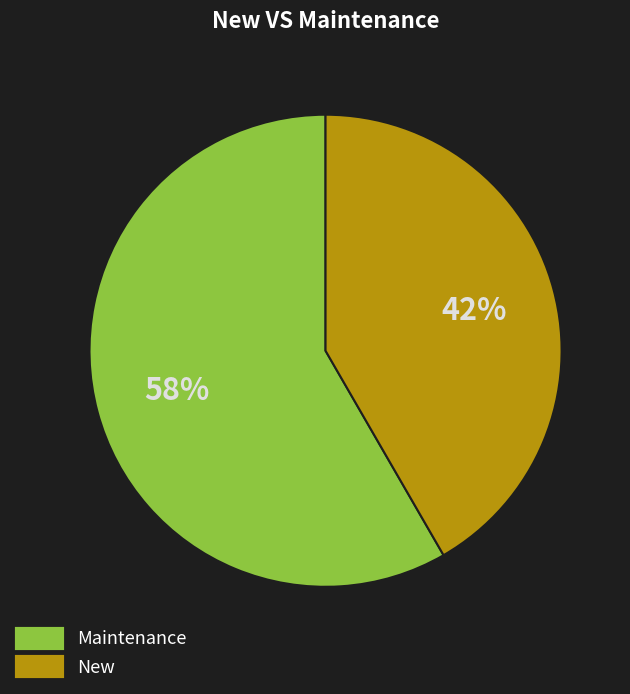

Is there any slice that represents more than half of the pie?

Yes